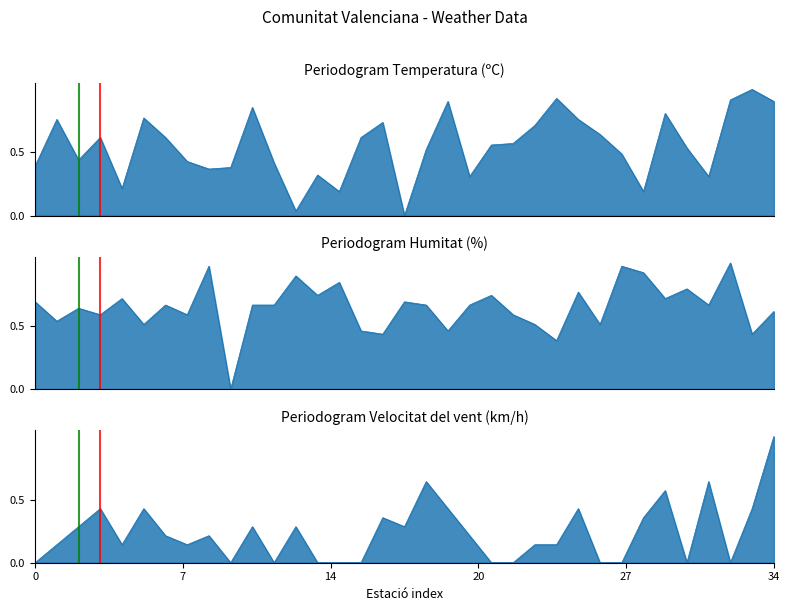

What is the sum of the Velocitat del vent (km/h) values at Alcoi/Alcoy and Fontanars dels Alforins?

0.3